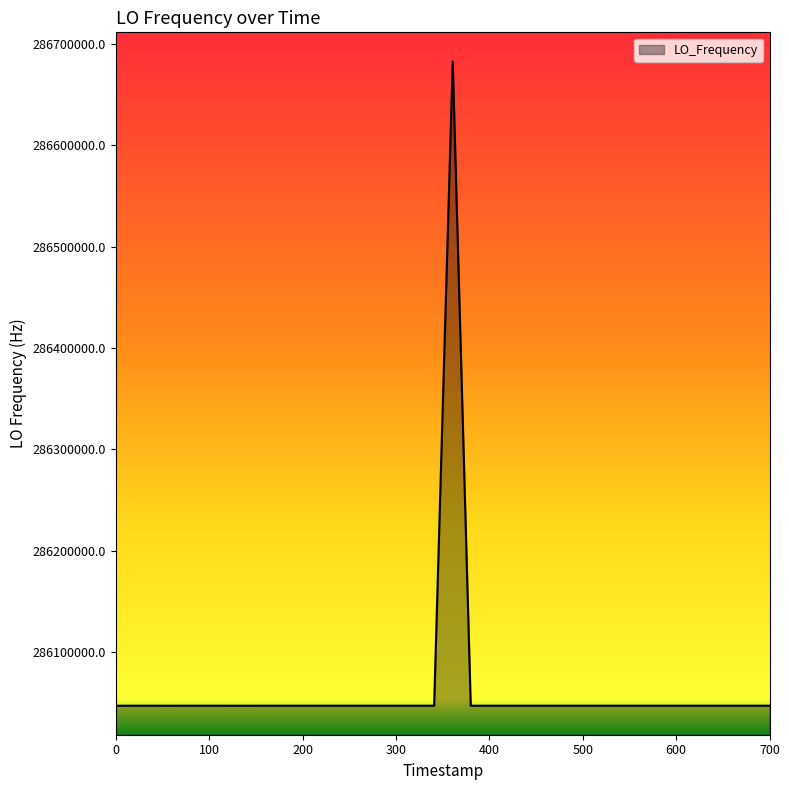

Does the chart have visible grid lines?

No